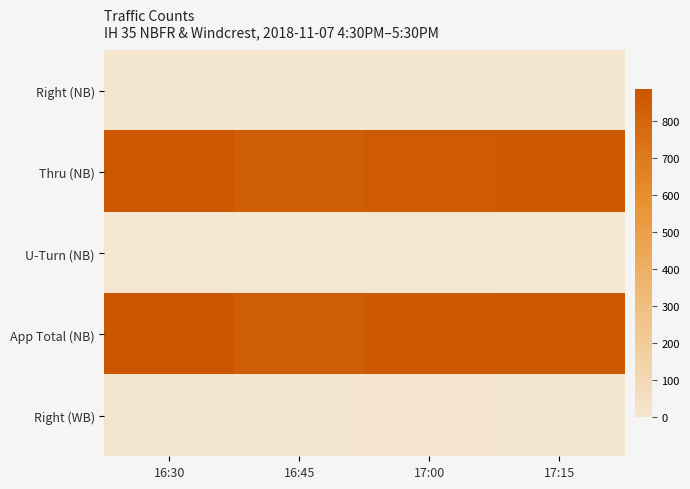

At 17:15, list the series in order from largest to smallest.

App Total (NB), Thru (NB), Right (WB), Right (NB), U-Turn (NB)